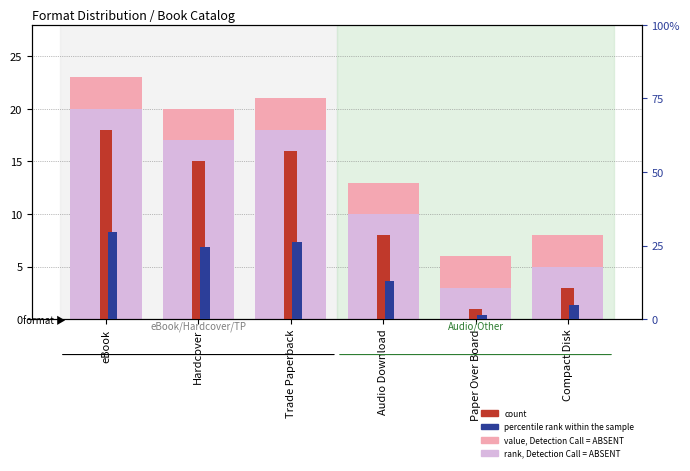

What is the value of the percentile rank within the sample bar at the 2nd from the left?

24.6